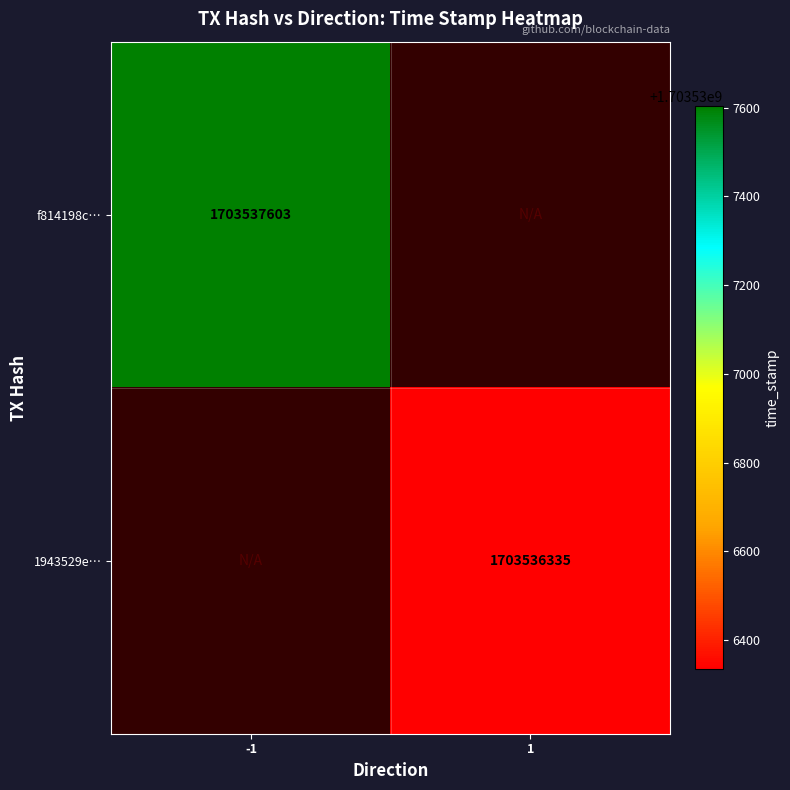

Rank the series by their maximum value, from highest to lowest.

f814198c770b3c34ec33a07018ba31f62ff7359, 1943529e6540388ffbe11d1d769cbb5a39904e8